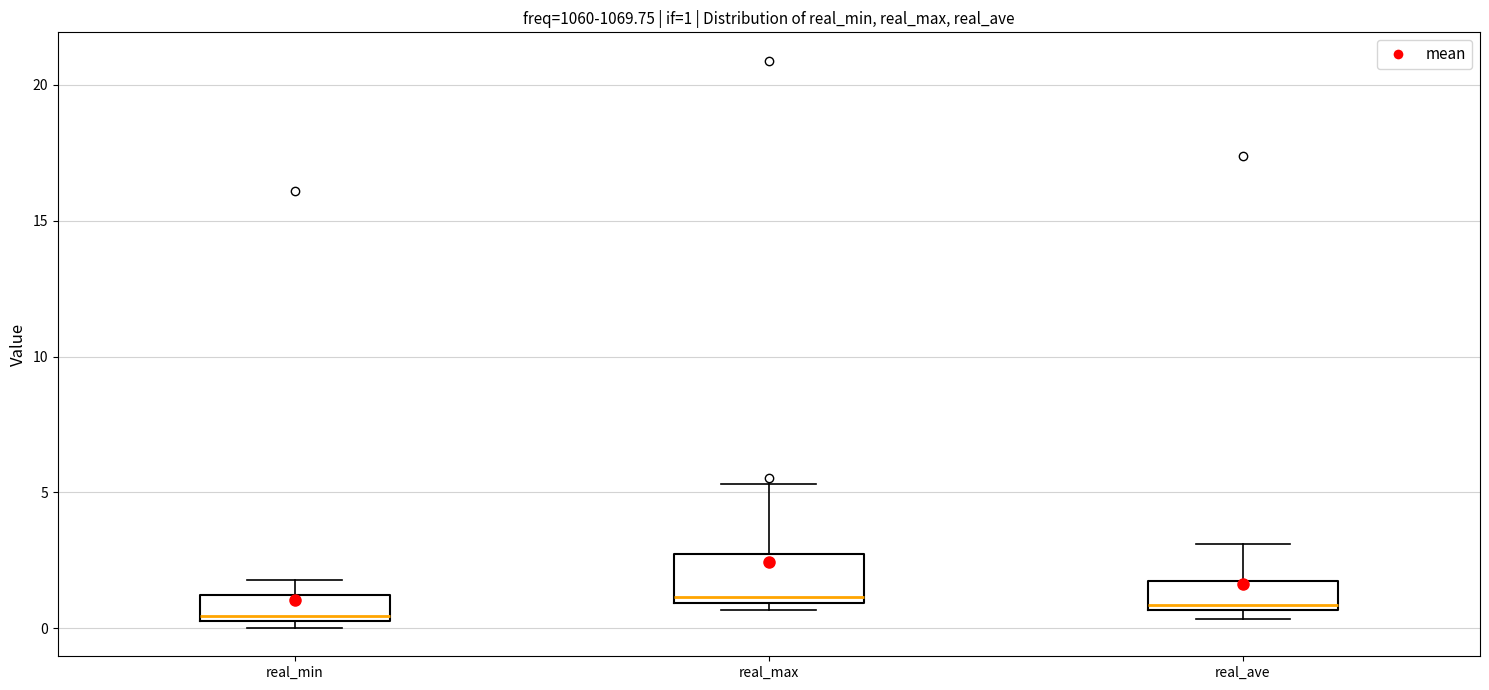

Comparing the boxes themselves (not the whiskers), which one is the tallest?

real_max